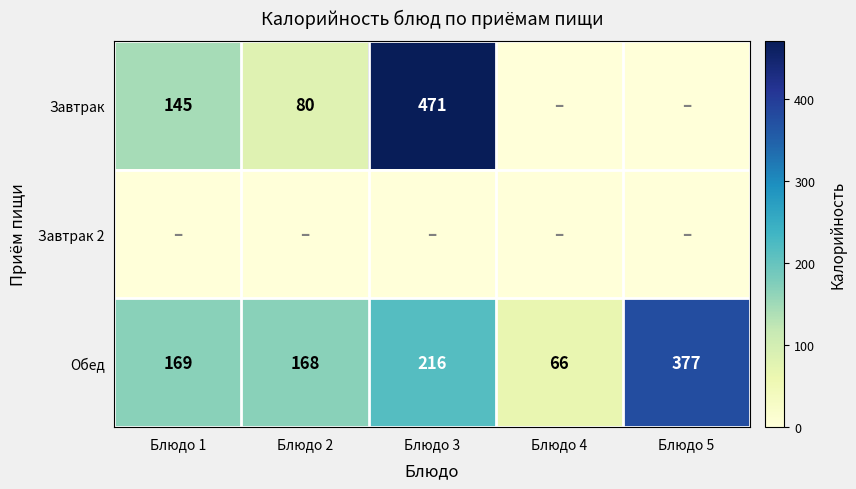

What is the lowest value of the Обед series?

66